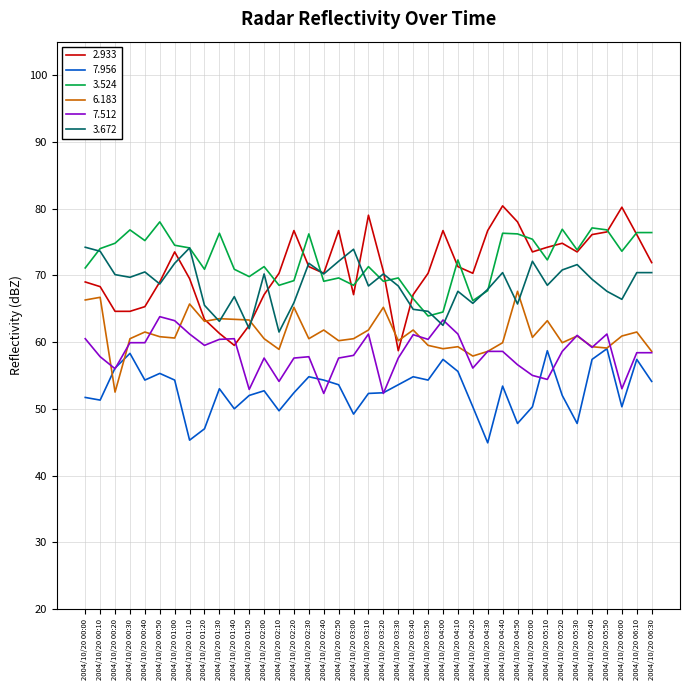

What is the total value across all series at 2004/10/20 00:20?

374.1